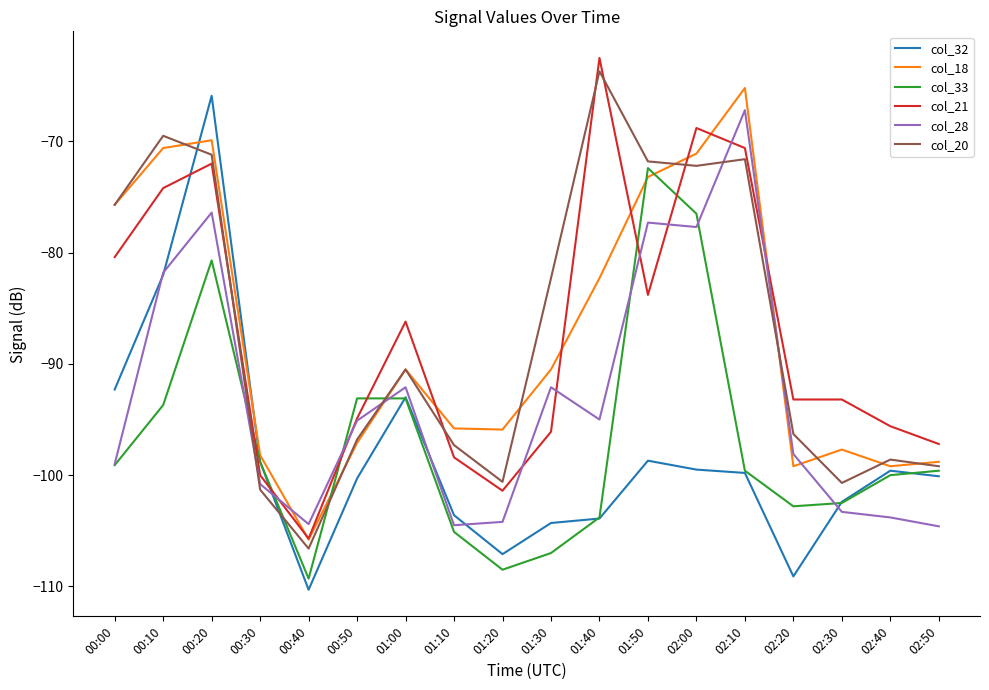

What value does the col_33 series have at 01:10?

-105.1